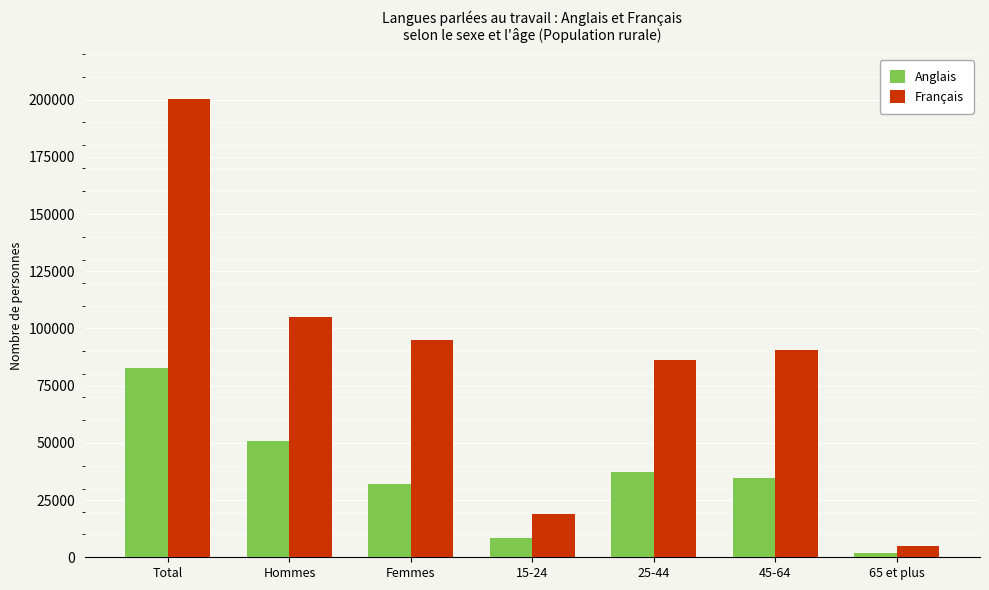

Which series changed the most between 25-44 and 65 et plus?

Français